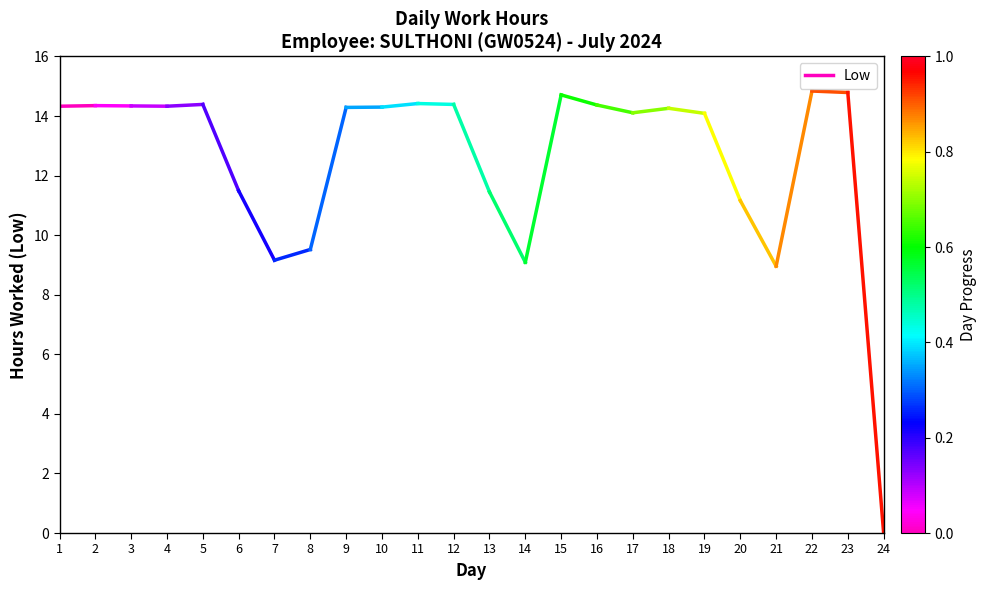

Does the chart display data point markers on the line(s)?

No